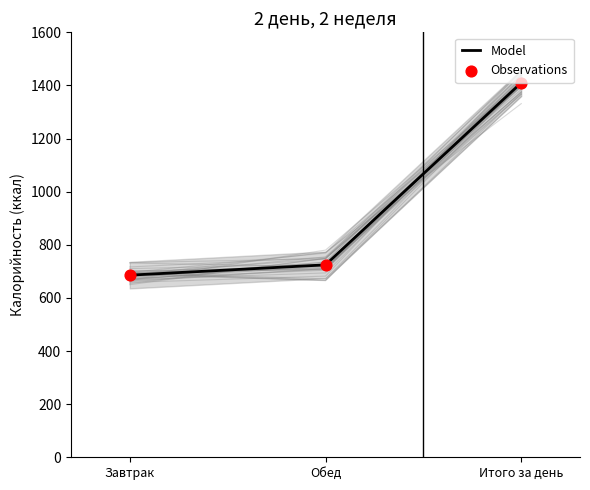

Which series has the widest spread of Y values?

Model